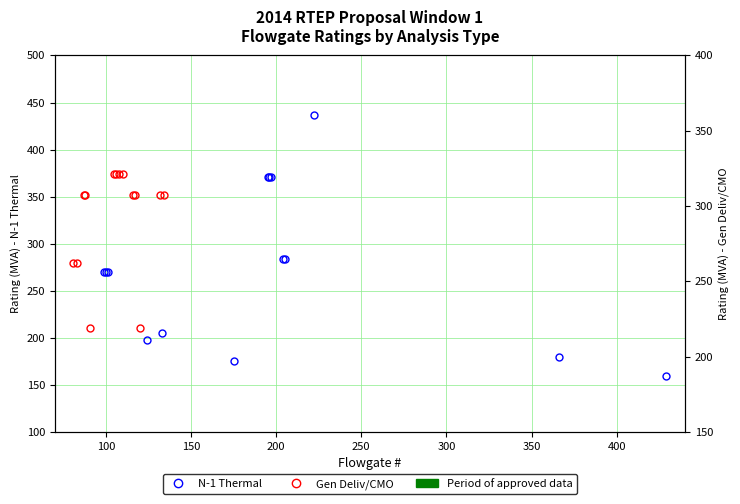

What is the difference between the maximum and second lowest values in the Gen Deliv/CMO series?

102